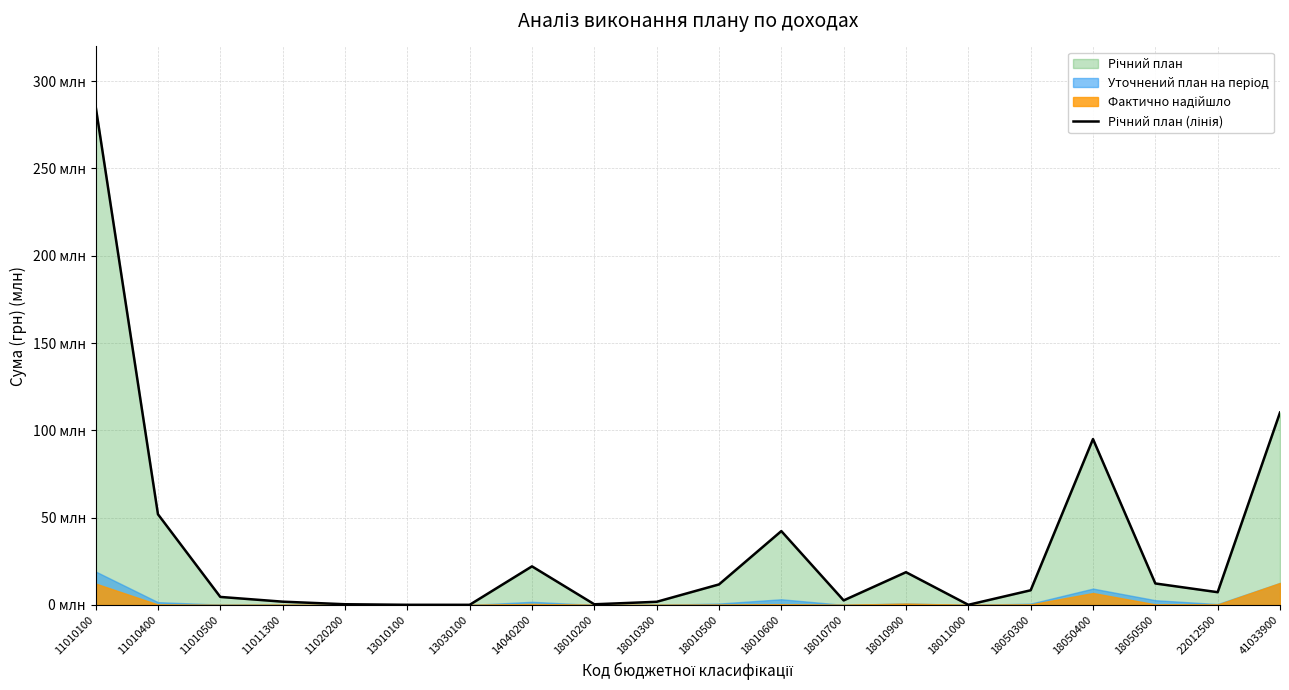

How many points are higher than both their immediate neighbors (excluding endpoints)?

4